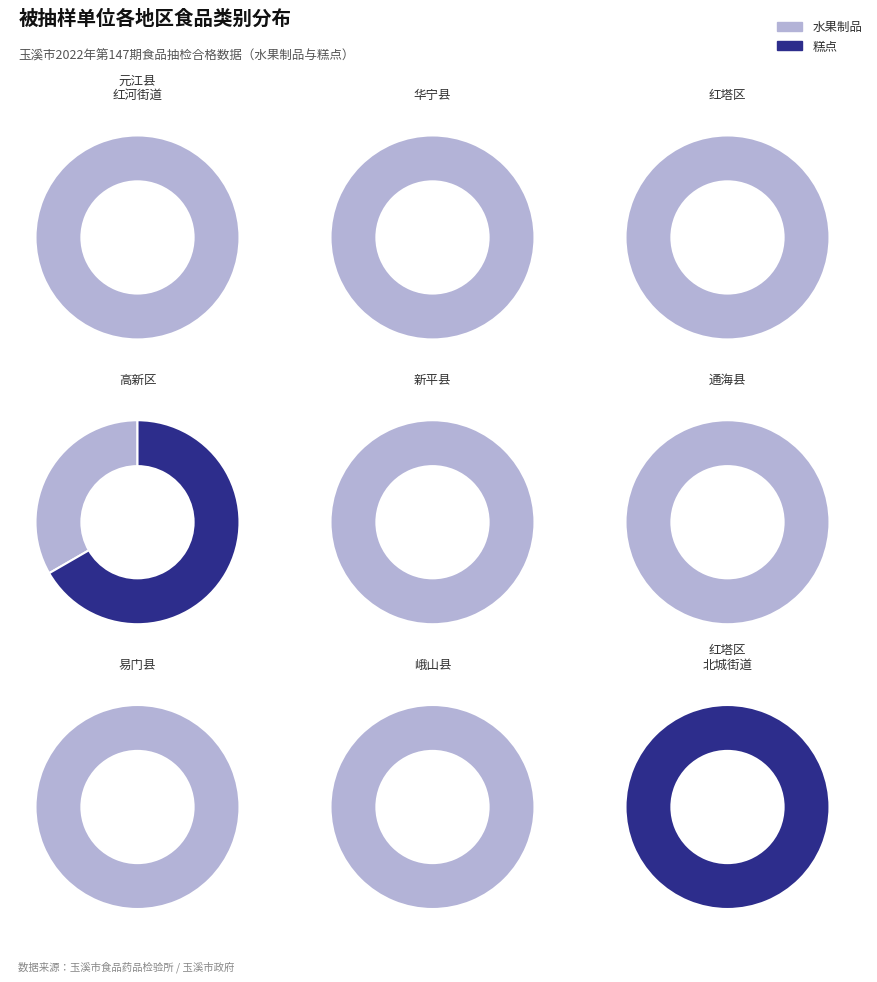

How many segments does this pie chart have?

2